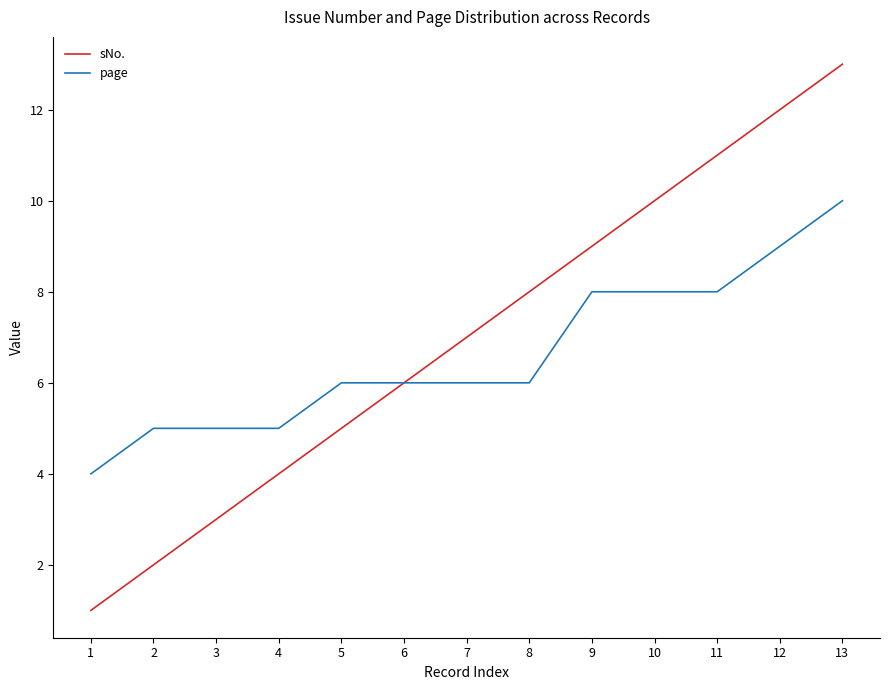

Is the value of sNo. at 11 greater than the value of page at 12?

Yes